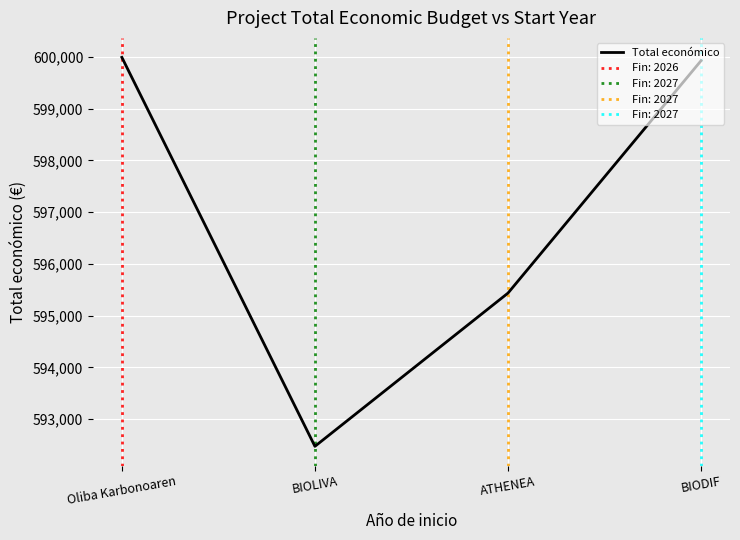

The value at Oliba Karbonoaren is 599992. True or false?

True